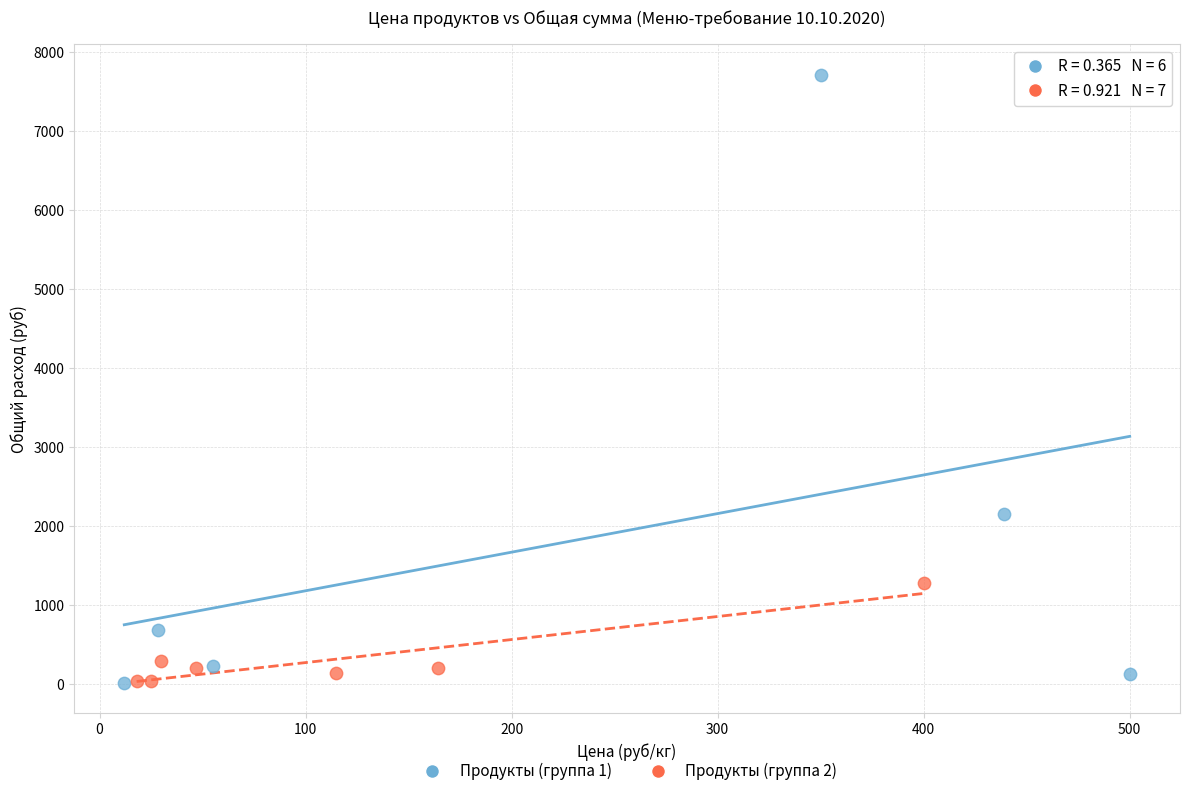

Which series has the largest Y range (max minus min)?

Продукты (группа 1)